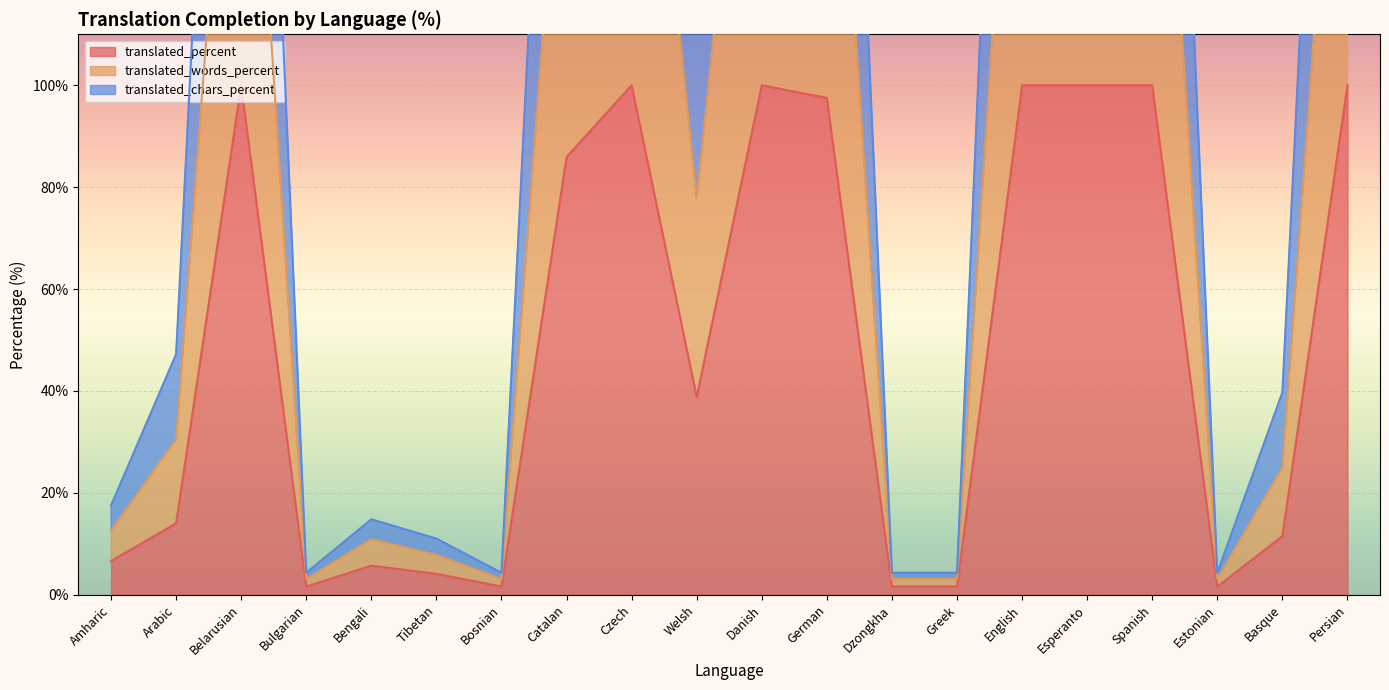

What is the average value of the translated_percent series?

48.6